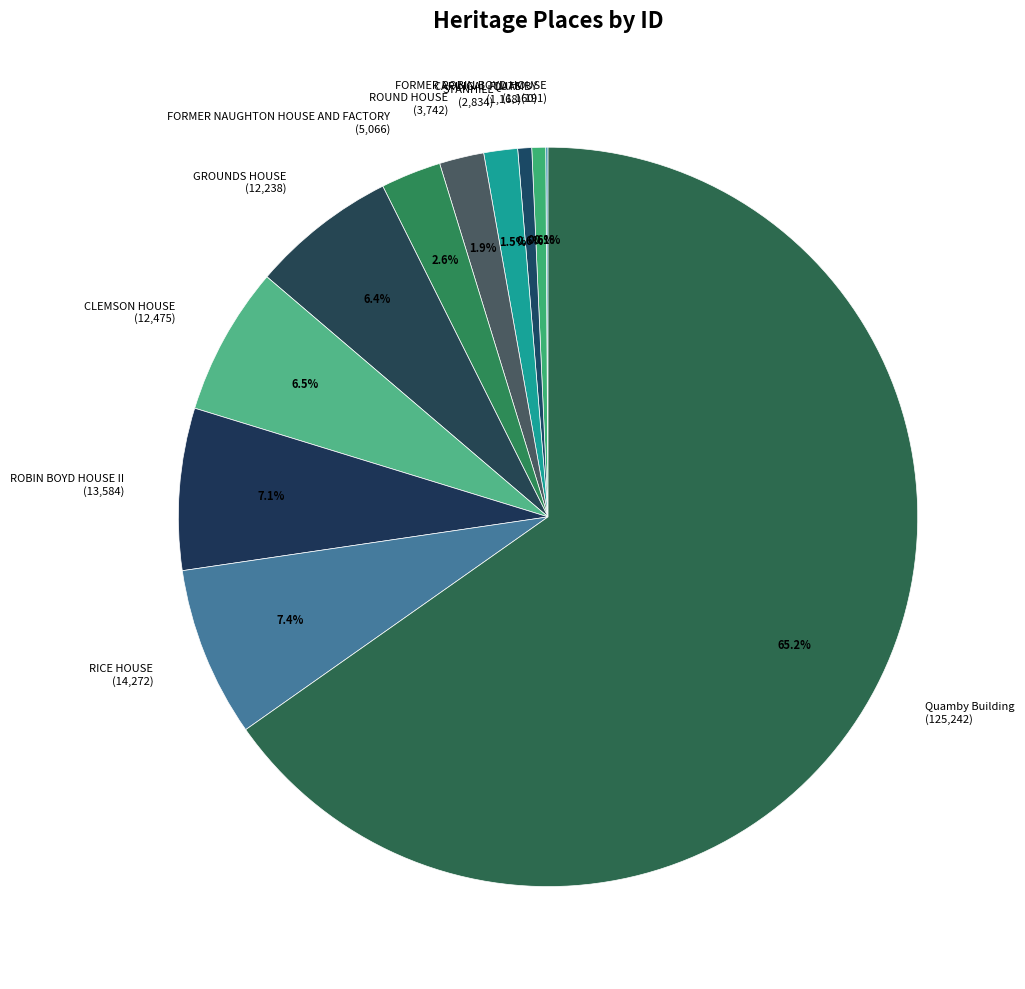

Do FORMER NAUGHTON HOUSE AND FACTORY (5,066) and RICE HOUSE (14,272) together represent more than half of the pie?

No